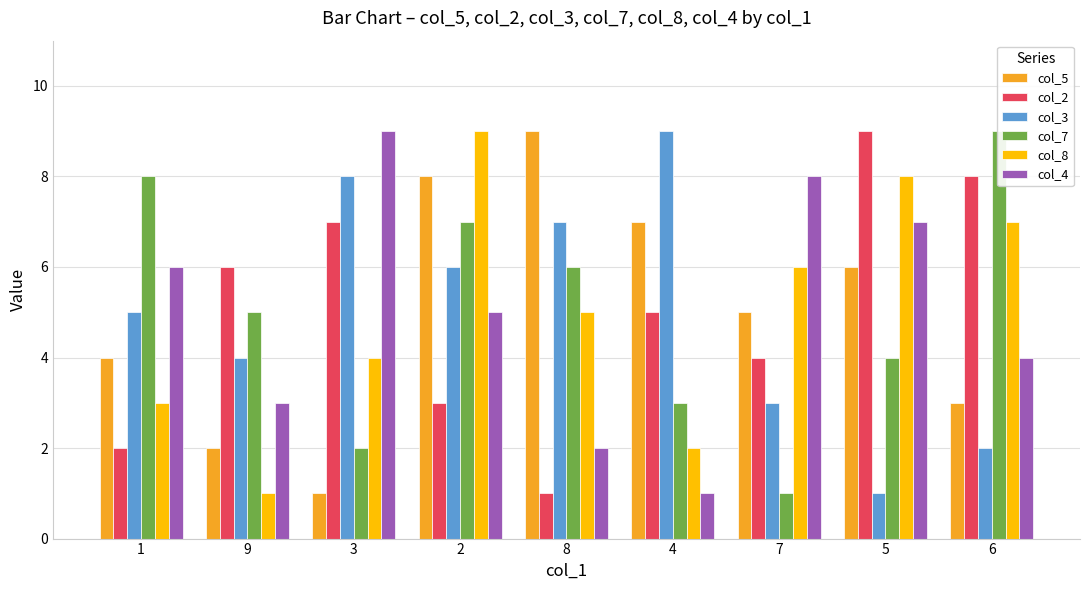

How many series are shown in this chart?

6